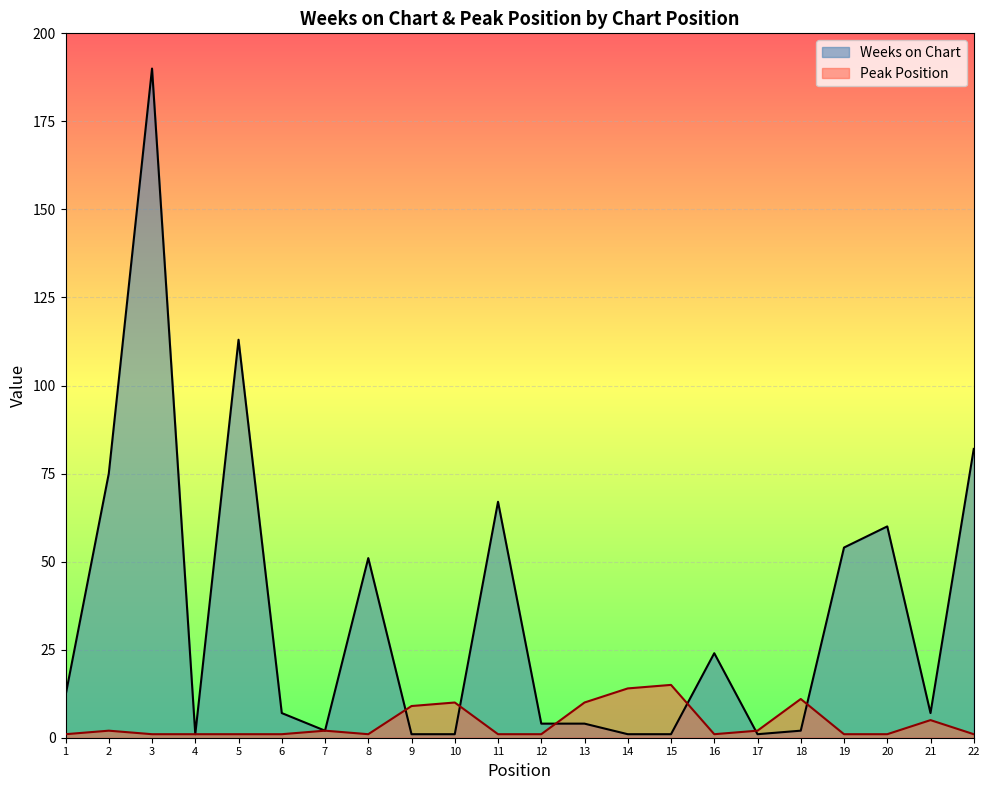

What is the difference between the highest and lowest values at 8?

50